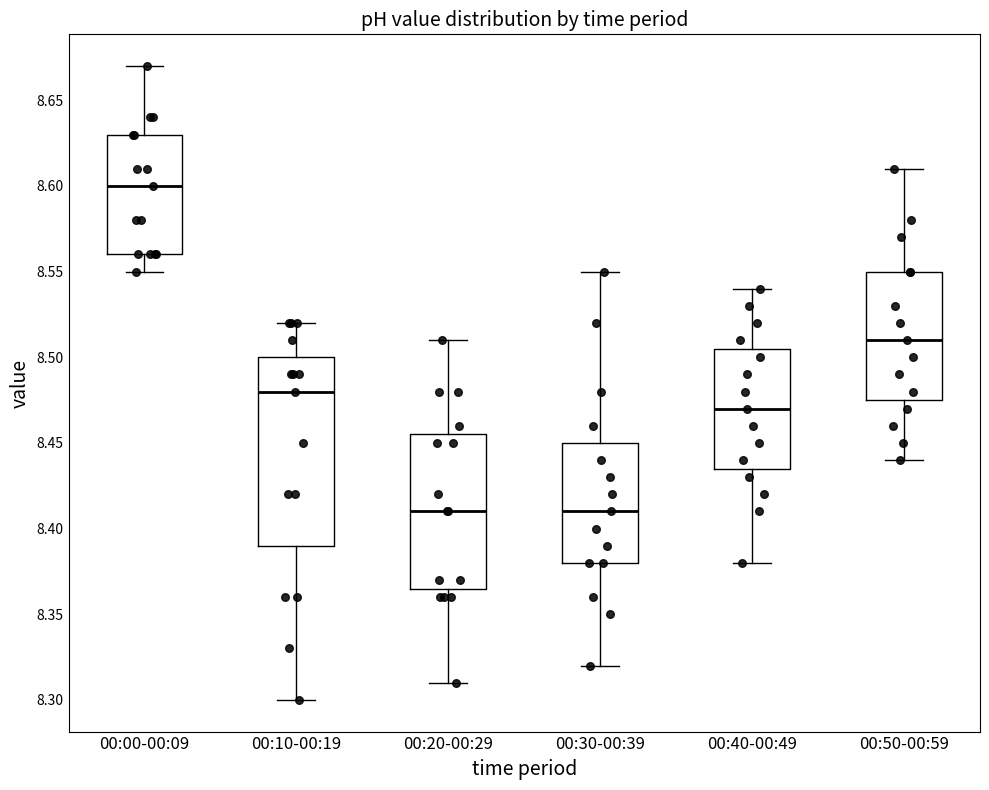

Where does the median line of the box for 00:10-00:19 sit on the y-axis? The values are not printed on the chart, so give them approximately, as read against the axis.

8.480